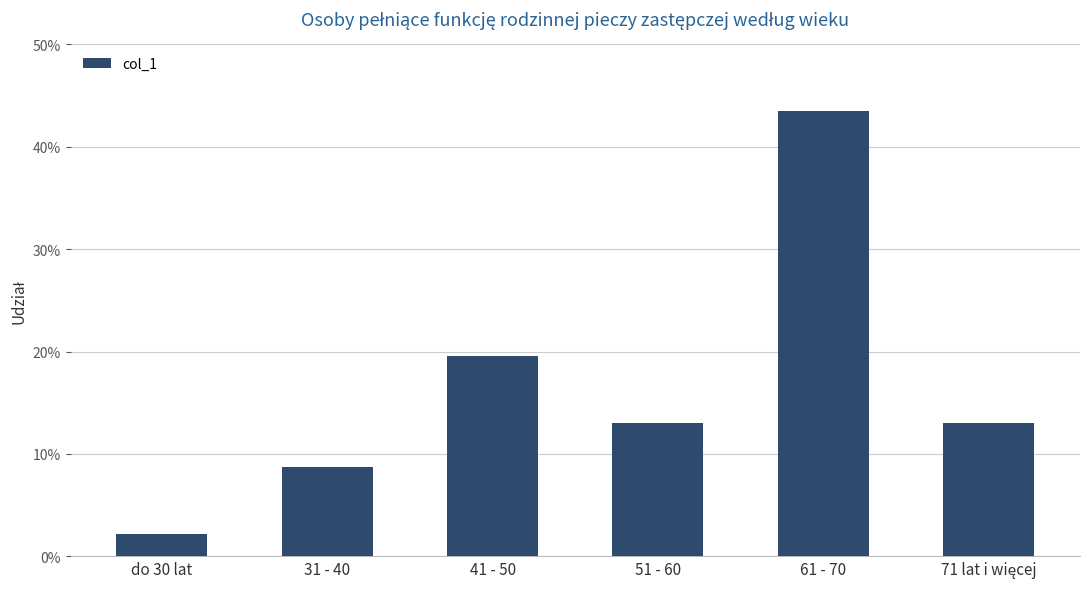

Reading left to right, transcribe all the data shown in this chart.

do 30 lat=0.0	31 - 40=0.1	41 - 50=0.2	51 - 60=0.1	61 - 70=0.4	71 lat i więcej=0.1